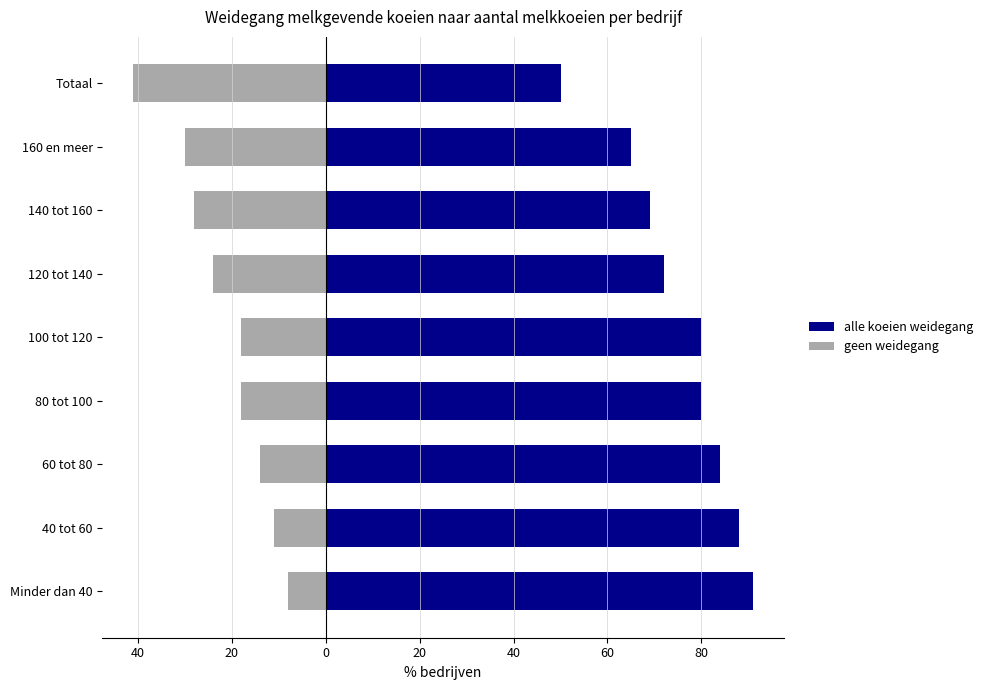

List the series in order of their peak value, highest first.

alle koeien weidegang, geen weidegang